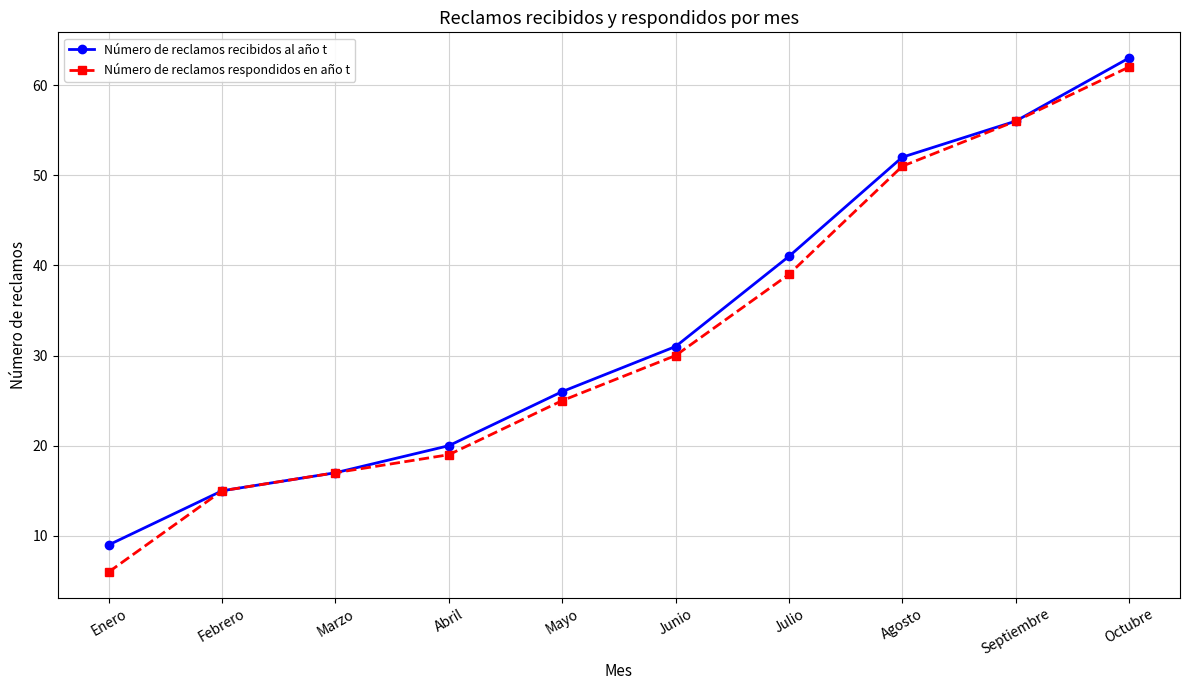

True or false: Número de reclamos respondidos en año t has more than 1 interior local peaks.

False